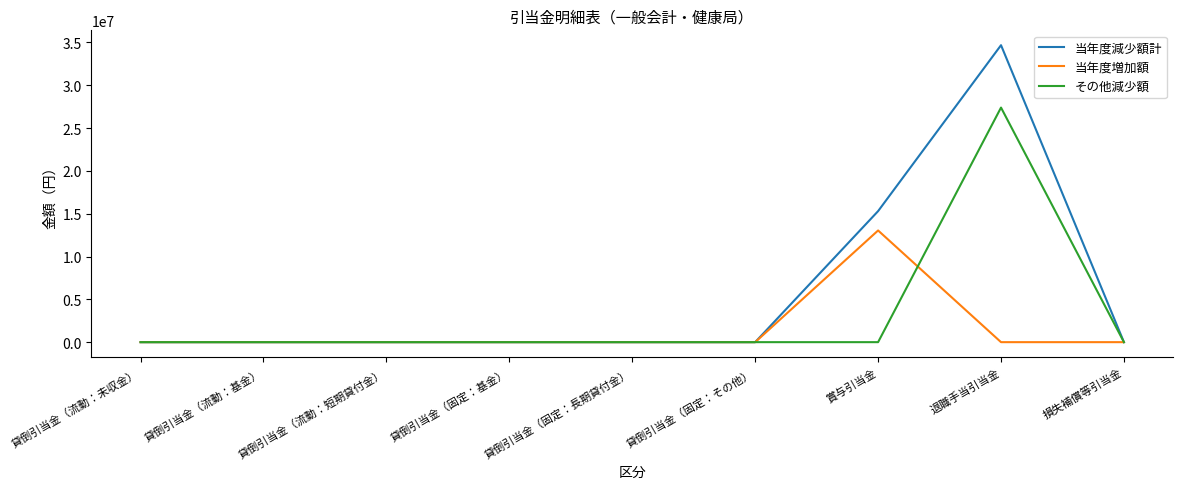

Reading right to left, transcribe all the data shown in this chart.

当年度減少額計: 損失補償等引当金=0	退職手当引当金=34677830	賞与引当金=15300069	貸倒引当金（固定：その他）=0	貸倒引当金（固定：長期貸付金）=0	貸倒引当金（固定：基金）=0	貸倒引当金（流動：短期貸付金）=0	貸倒引当金（流動：基金）=0	貸倒引当金（流動：未収金）=0
当年度増加額: 損失補償等引当金=0	退職手当引当金=0	賞与引当金=13041793	貸倒引当金（固定：その他）=0	貸倒引当金（固定：長期貸付金）=0	貸倒引当金（固定：基金）=0	貸倒引当金（流動：短期貸付金）=0	貸倒引当金（流動：基金）=0	貸倒引当金（流動：未収金）=0
その他減少額: 損失補償等引当金=0	退職手当引当金=27392689	賞与引当金=0	貸倒引当金（固定：その他）=0	貸倒引当金（固定：長期貸付金）=0	貸倒引当金（固定：基金）=0	貸倒引当金（流動：短期貸付金）=0	貸倒引当金（流動：基金）=0	貸倒引当金（流動：未収金）=0